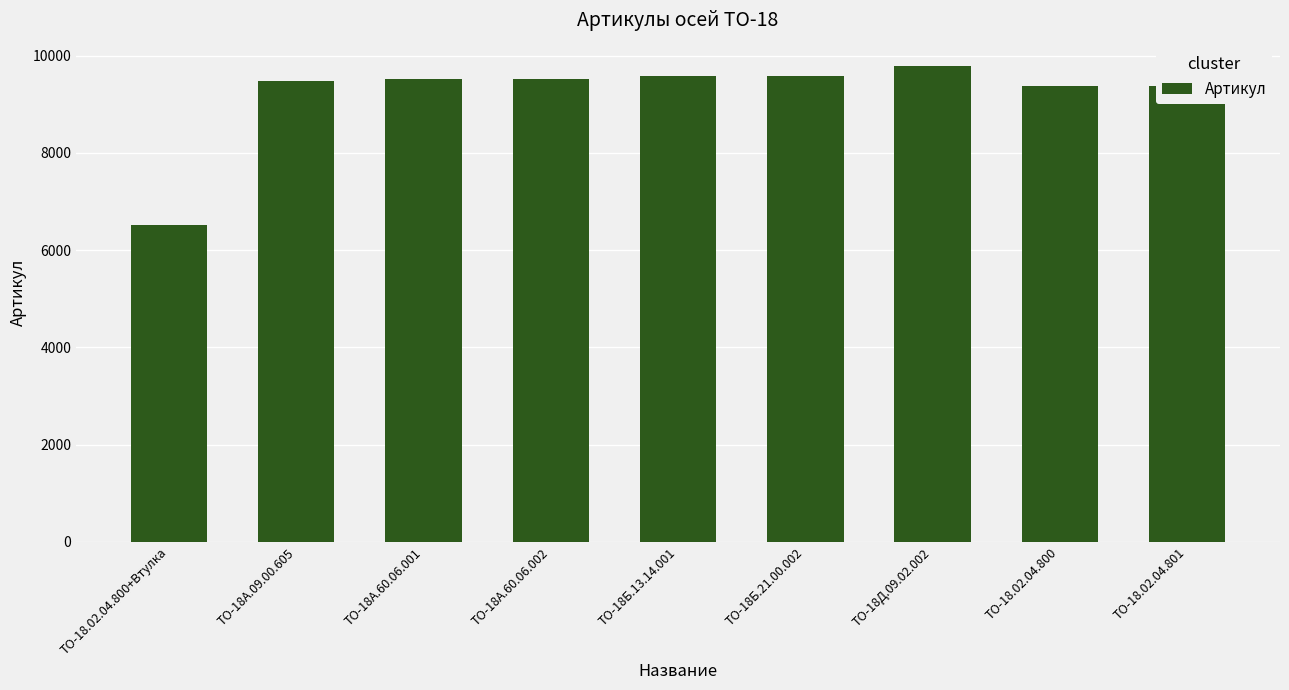

Which label corresponds to the smallest value in the chart?

ТО-18.02.04.800+Втулка